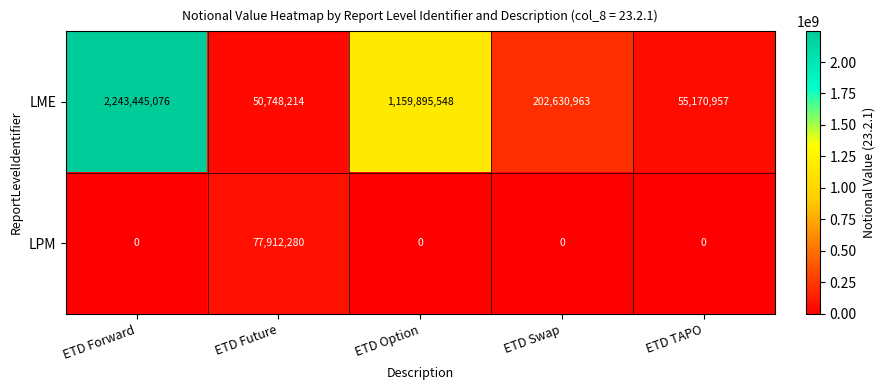

What is the difference between the maximum and minimum values in the LME series?

2192696862